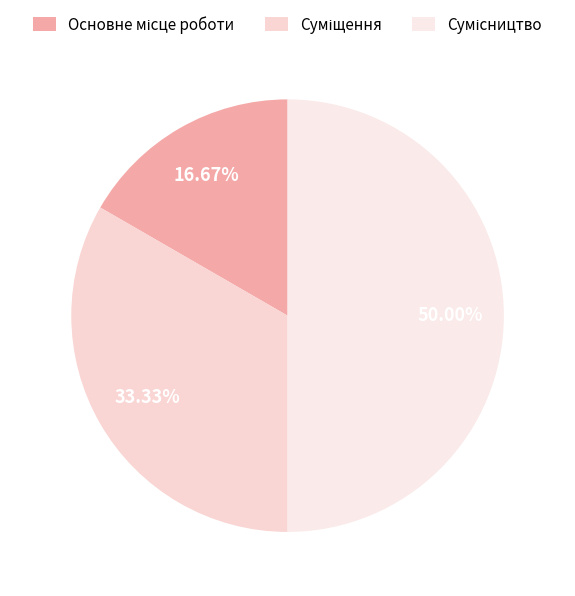

Is it true that Основне місце роботи is 17% of the pie?

True